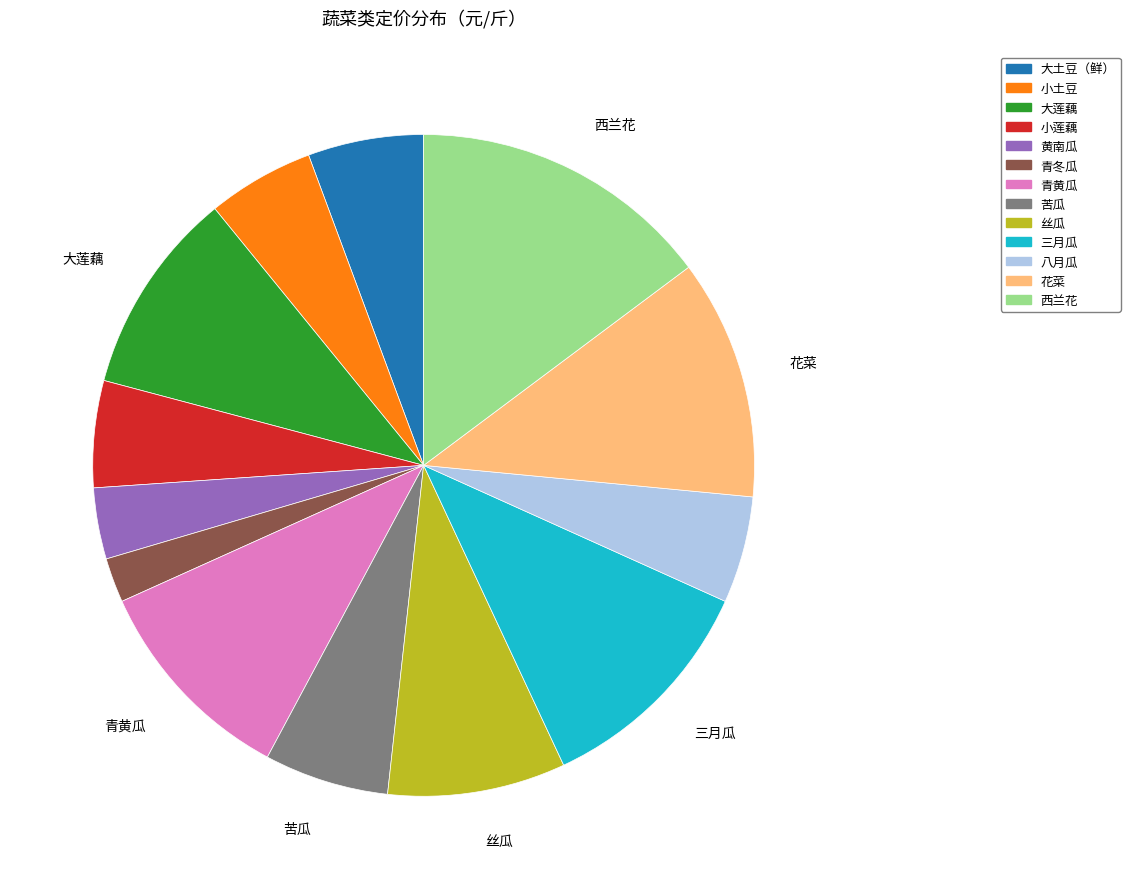

The 大土豆（鲜） slice represents 6% of the pie. True or false?

True